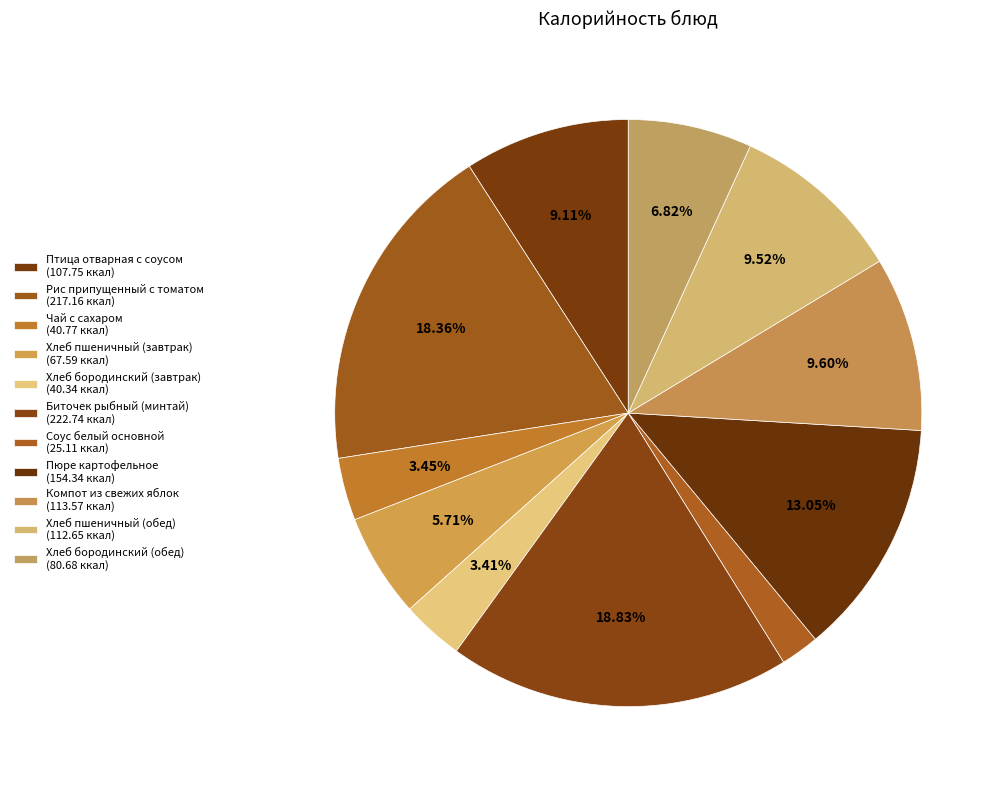

Is it true that Соус белый основной is 17% of the pie?

False